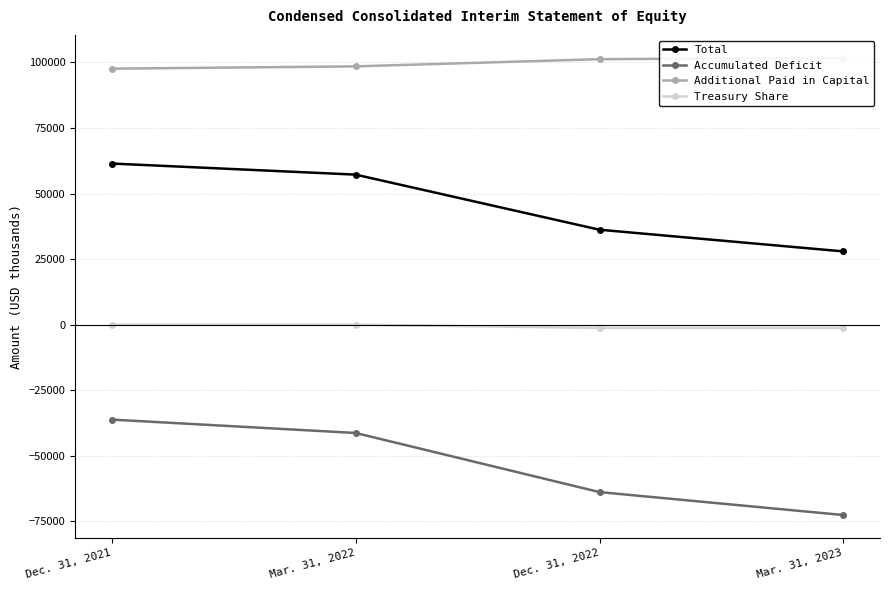

Which has a higher value, Dec. 31, 2022 or Mar. 31, 2023?

Dec. 31, 2022